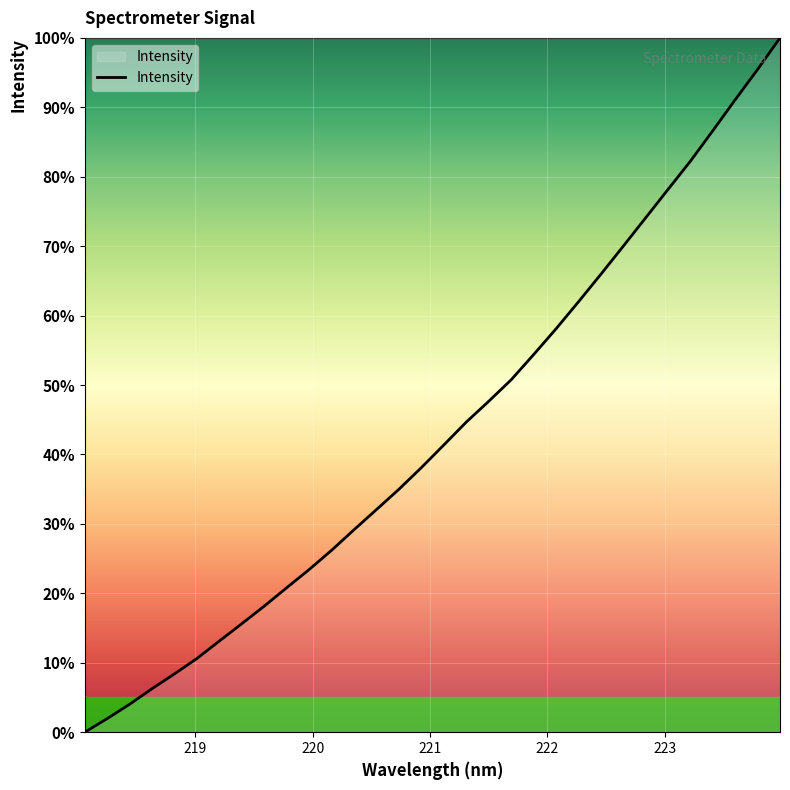

What is the greatest value displayed?

100.0